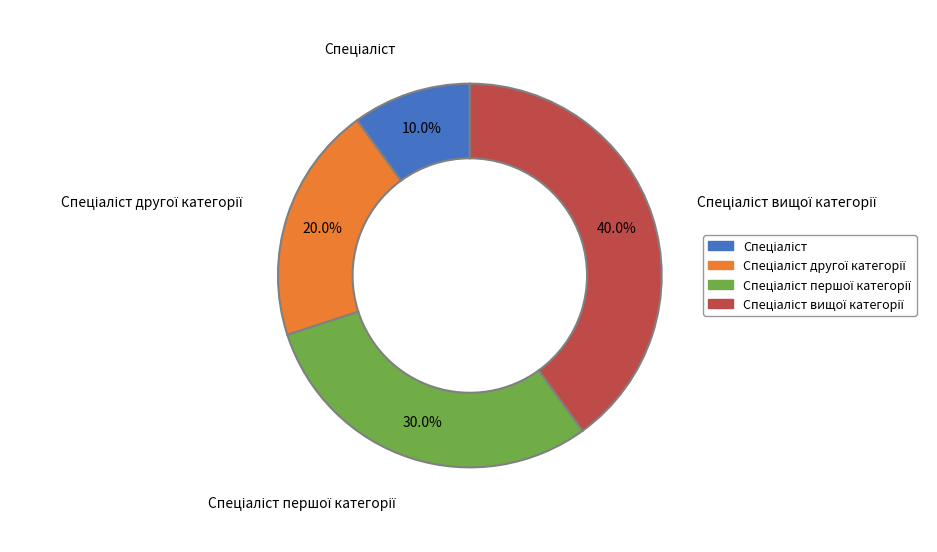

How many segments does this pie chart have?

4